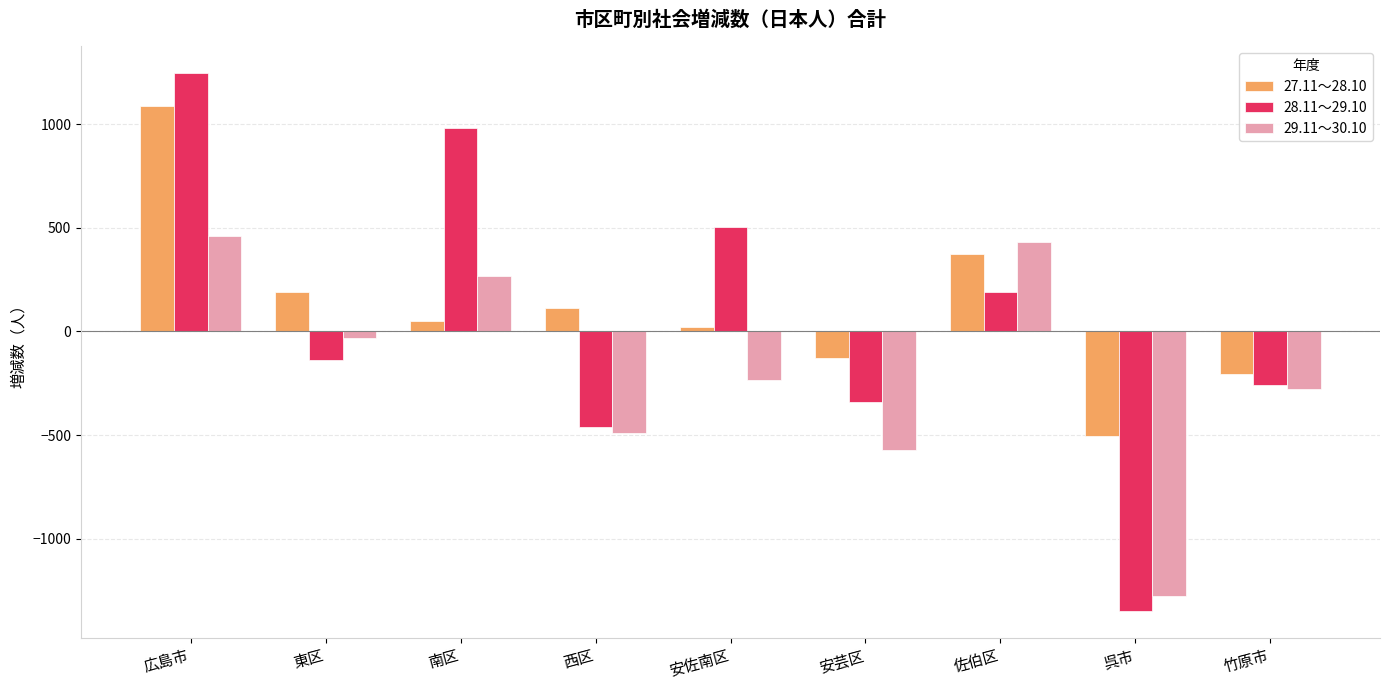

Between 広島市 and 安佐南区, which series saw the biggest shift?

27.11～28.10